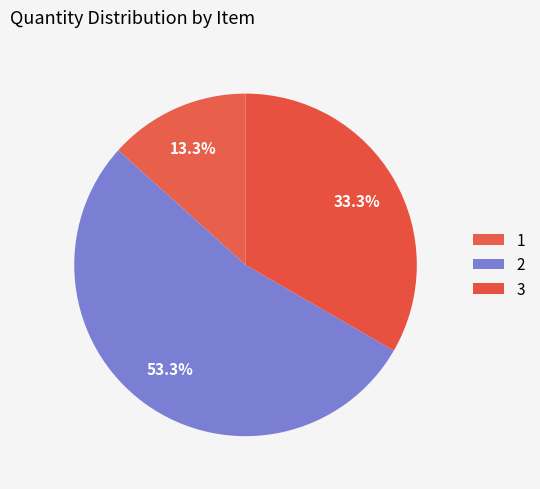

How many segments does this pie chart have?

3